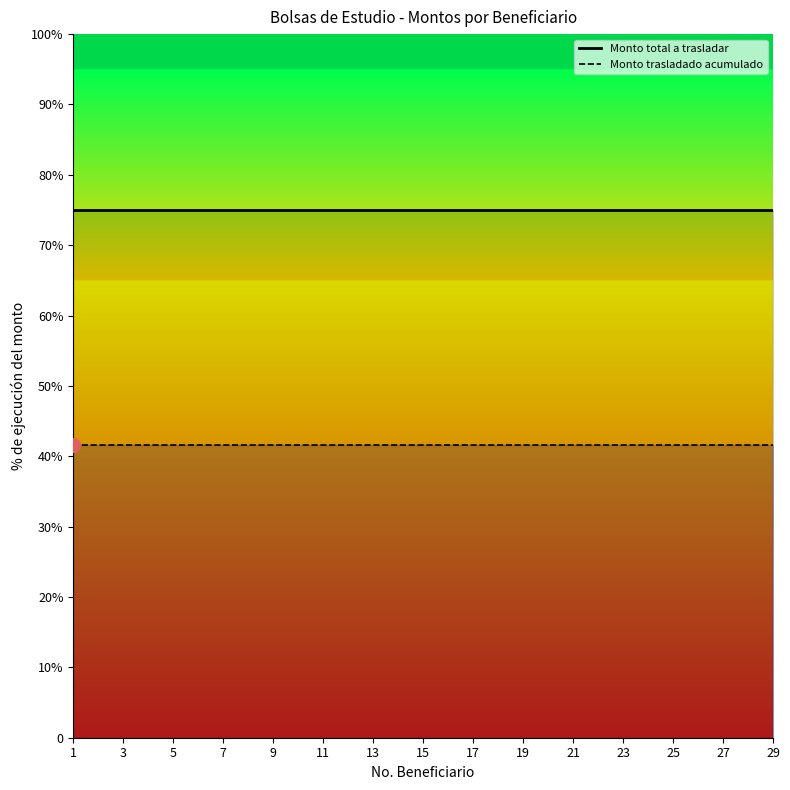

Does the chart display data point markers on the line(s)?

No